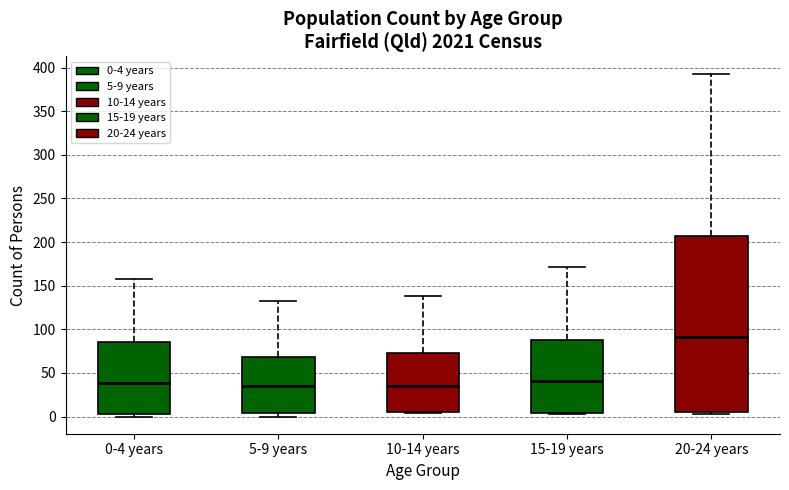

Reading left to right, read every box against the y-axis: the position of its median line, the range the box covers, and the ends of its whiskers. The values are not printed on the chart, so give them approximately, as read against the axis.

0-4 years: median 40, box 5 to 85, whiskers 0 to 160
5-9 years: median 35, box 5 to 70, whiskers 0 to 130
10-14 years: median 35, box 5 to 75, whiskers 5 to 140
15-19 years: median 40, box 5 to 90, whiskers 5 to 170
20-24 years: median 90, box 5 to 205, whiskers 5 (just below the box's lower edge) to 395